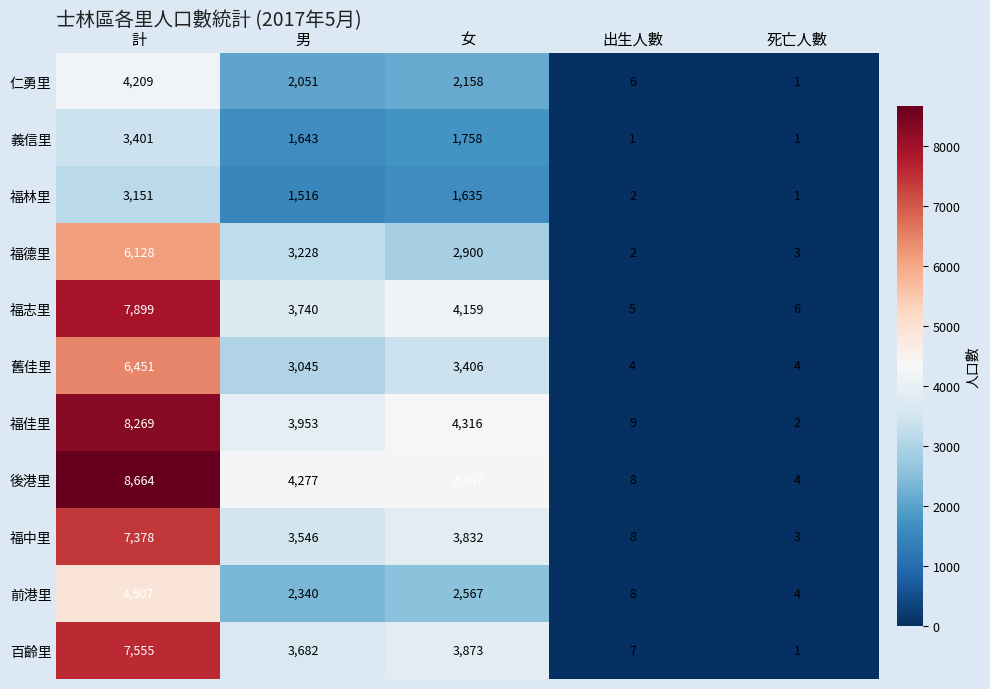

At which category does the chart reach its peak across all series?

計